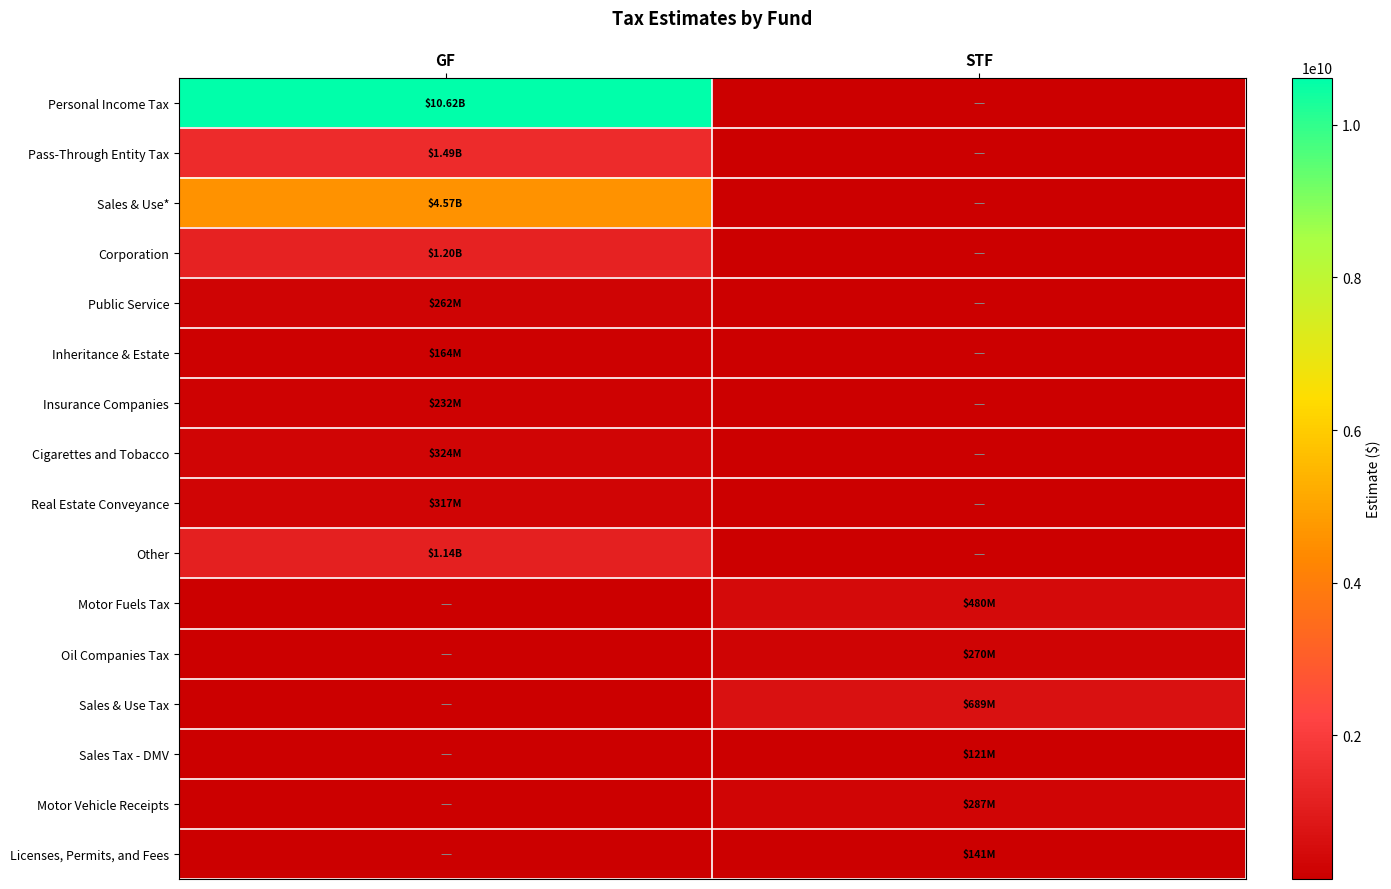

What is the difference between the highest and lowest values at GF?

10451600000.0